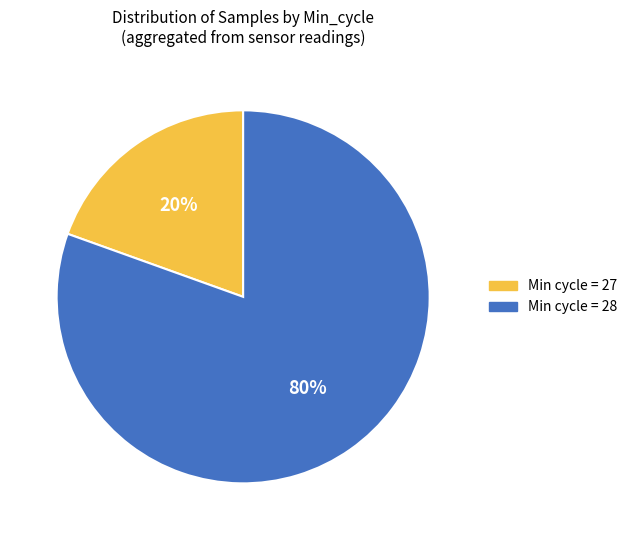

Is there any slice that represents more than half of the pie?

Yes